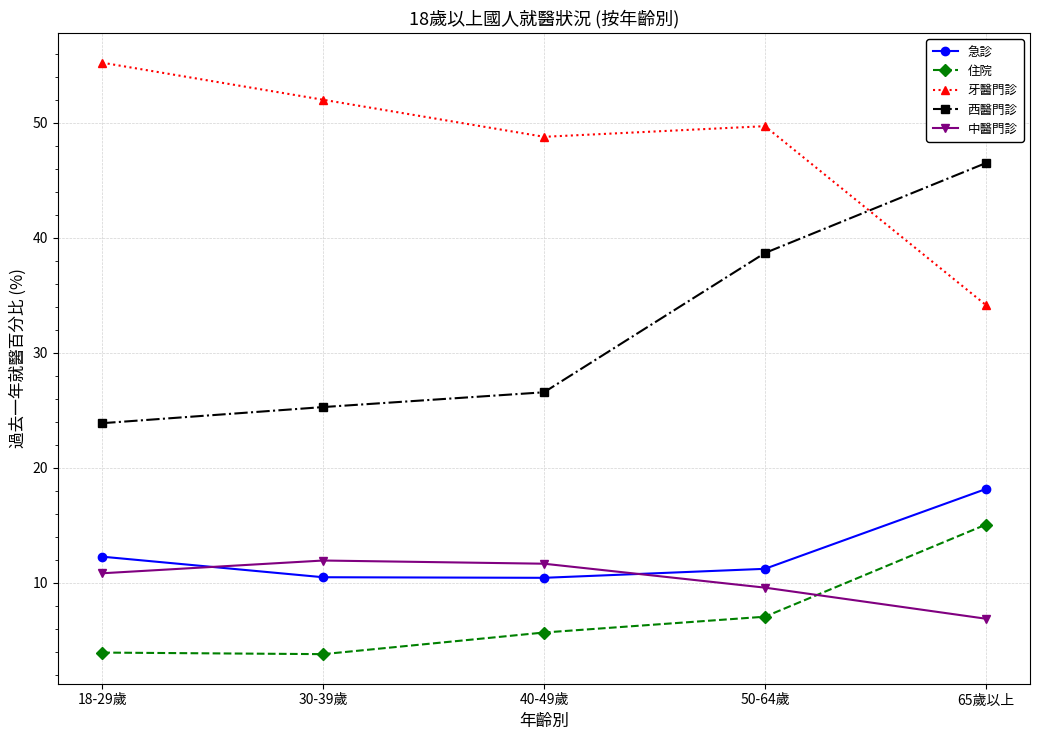

What is the value of the 住院 point at the 1st from the left?

3.9